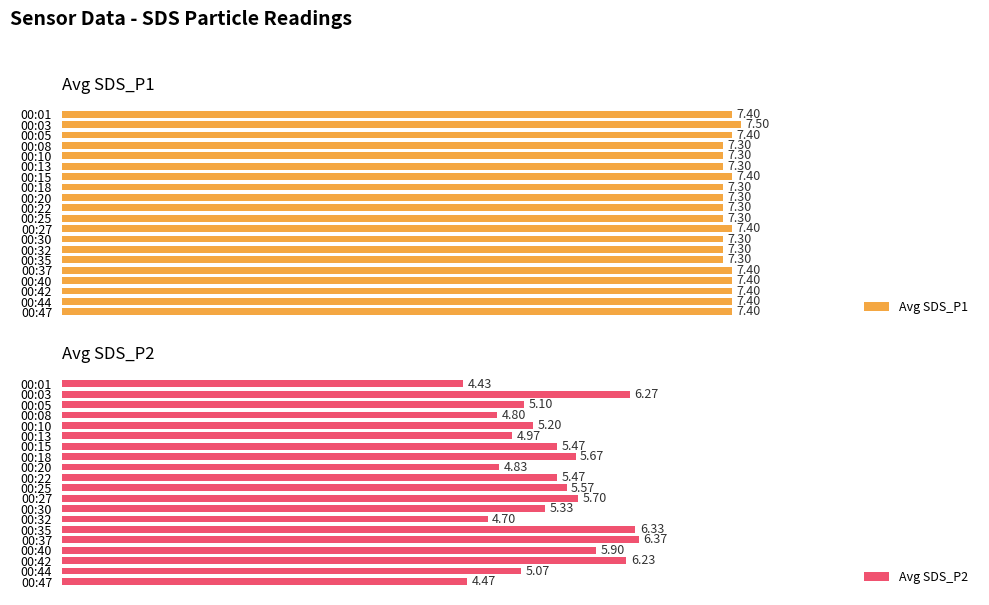

What are all the series names shown in the legend?

Avg SDS_P1, Avg SDS_P2